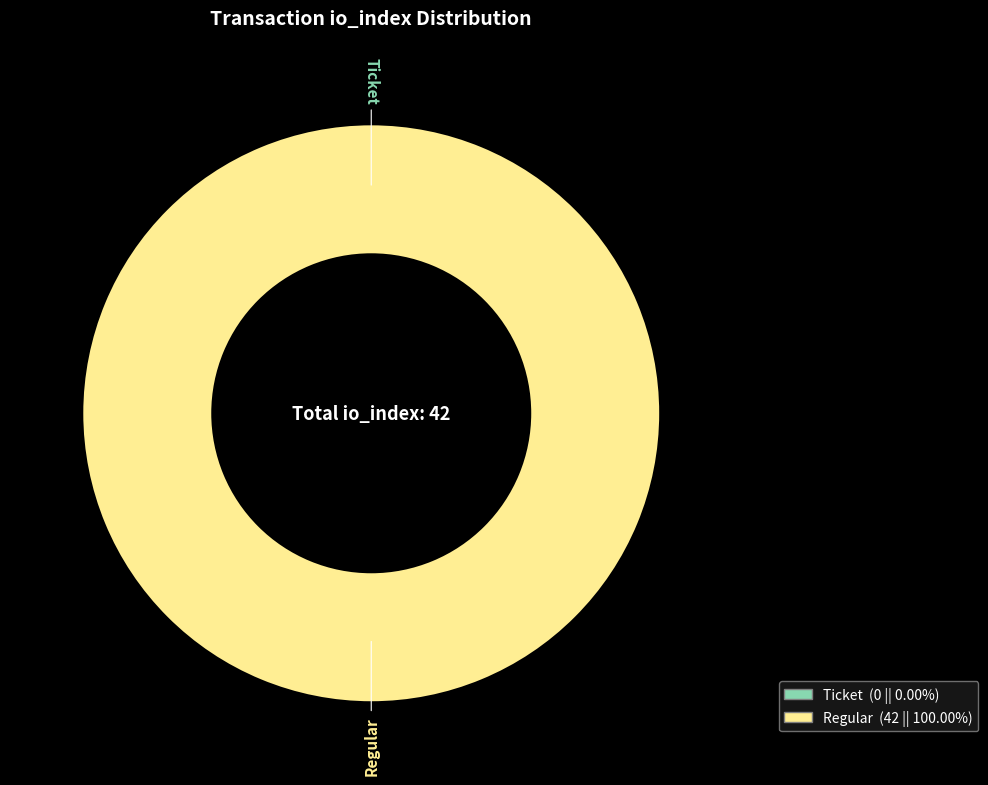

What is the largest slice in the pie chart?

Regular (io_index=42)